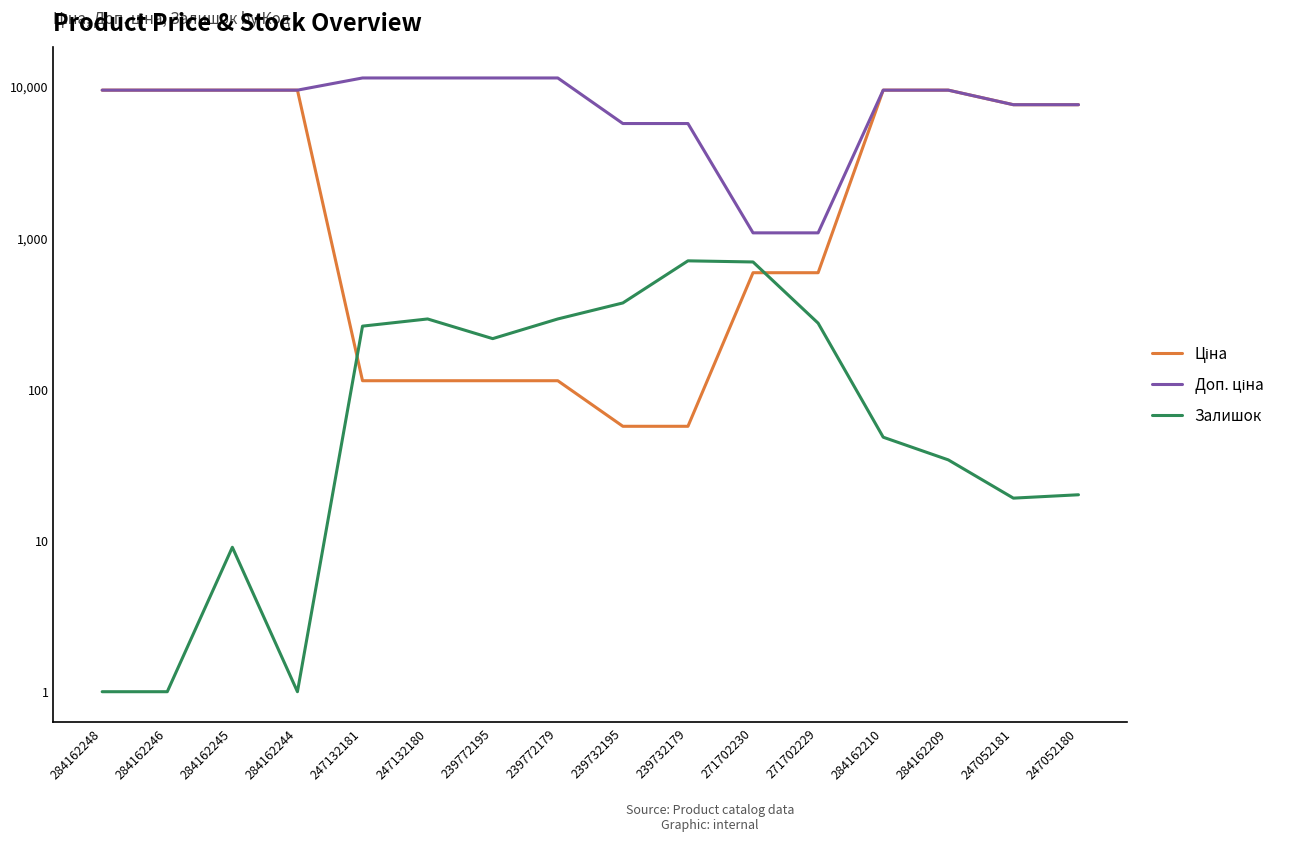

List the series in order of their peak value, highest first.

Доп. ціна, Ціна, Залишок